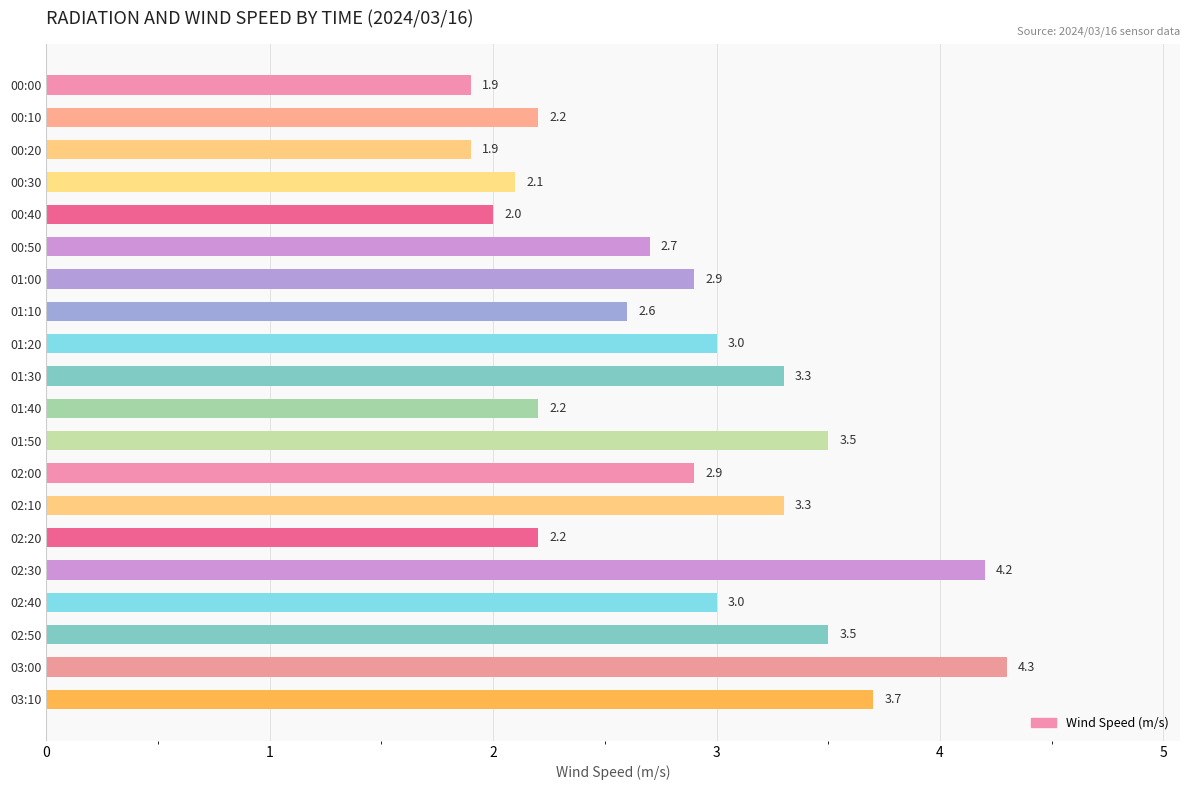

What value does the data have at 03:00?

4.3